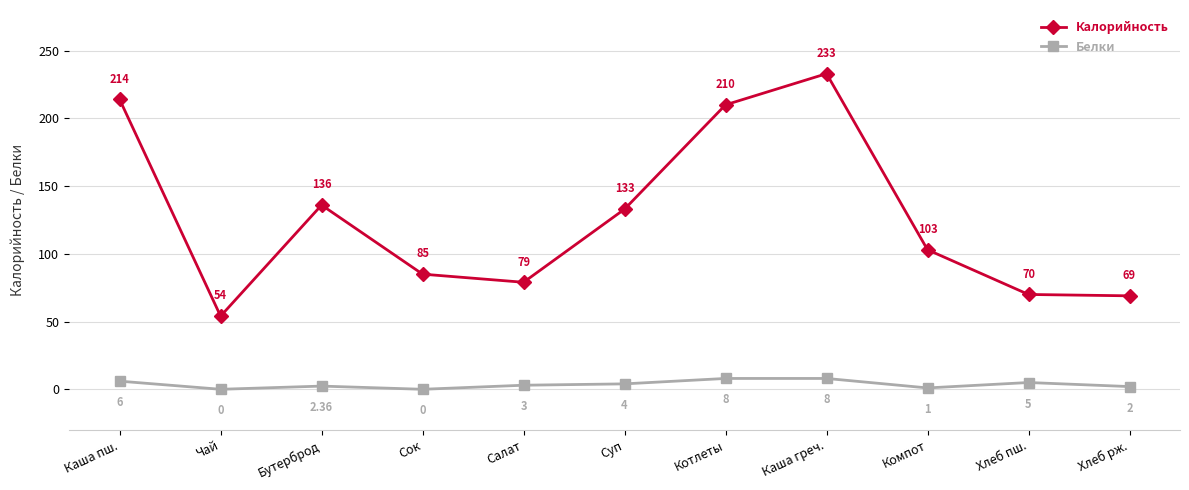

Which series has the widest spread of values?

Калорийность